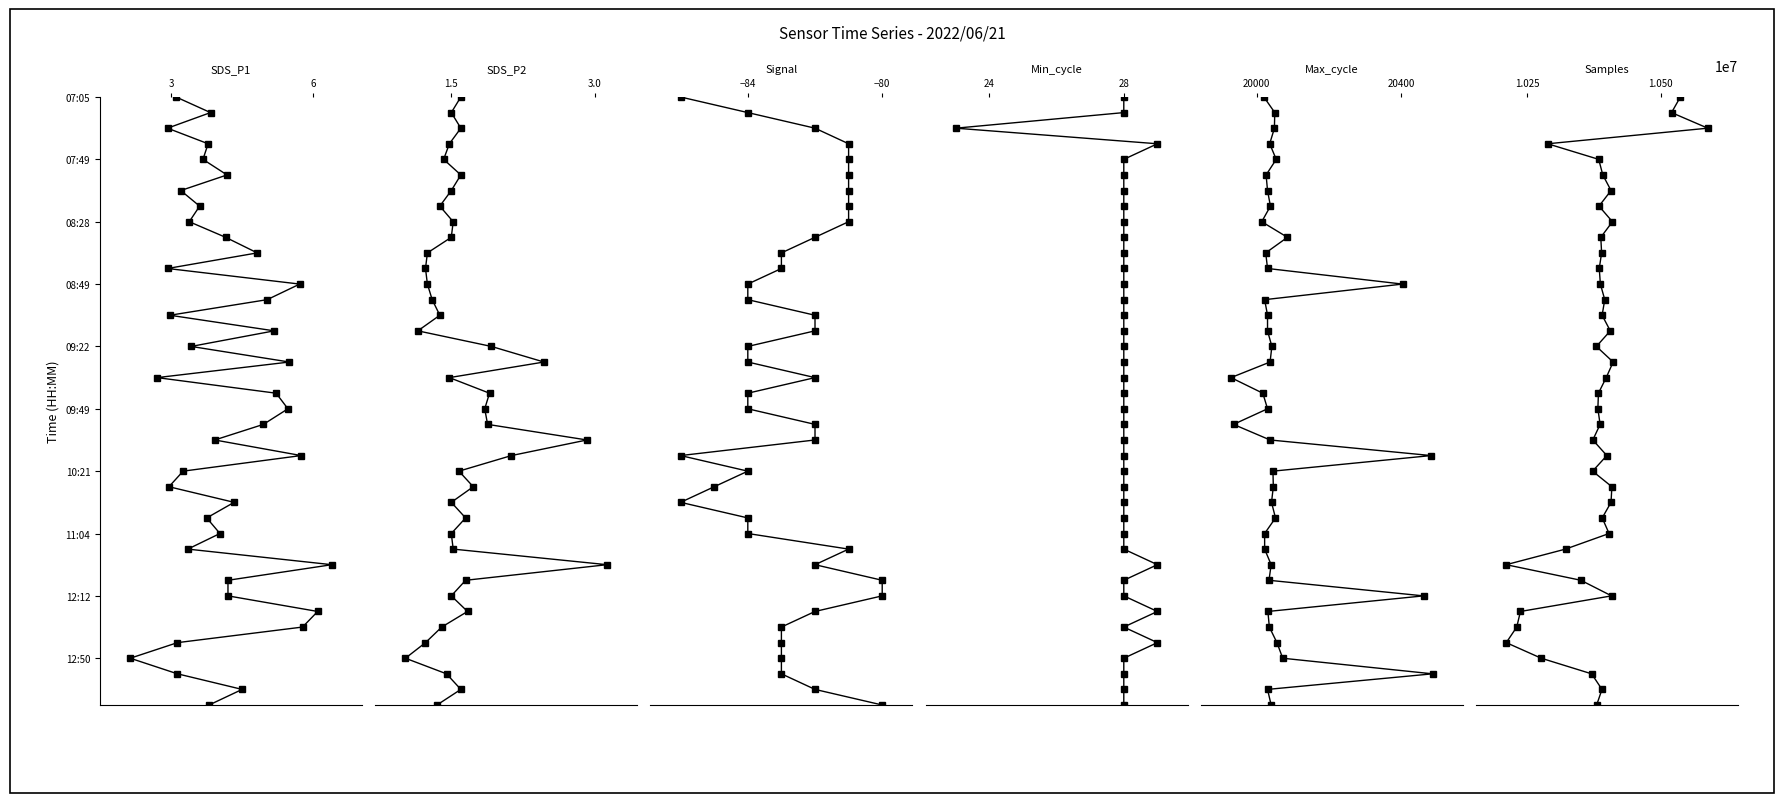

What is the difference between the maximum and minimum values in the Samples series?

39